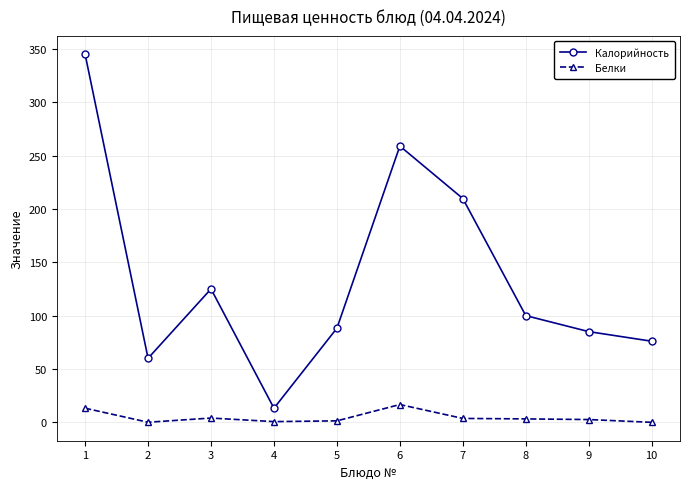

Does the chart display data point markers on the line(s)?

Yes